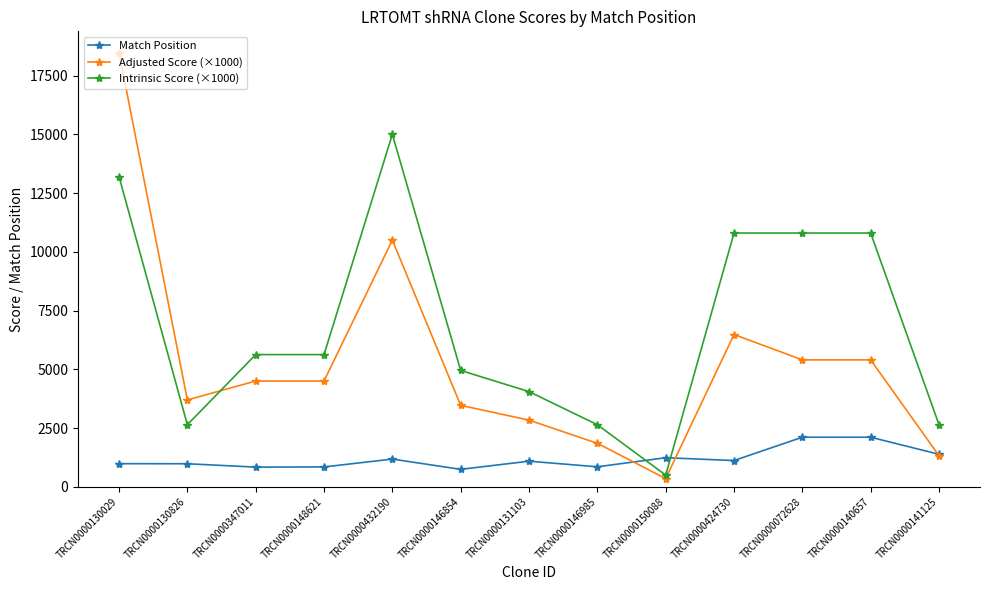

Which series has the largest total across all categories?

Intrinsic Score (×1000)